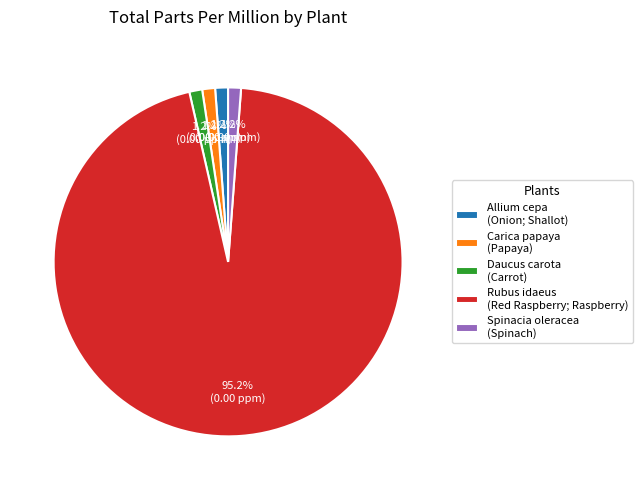

Count the number of slices in the pie.

5